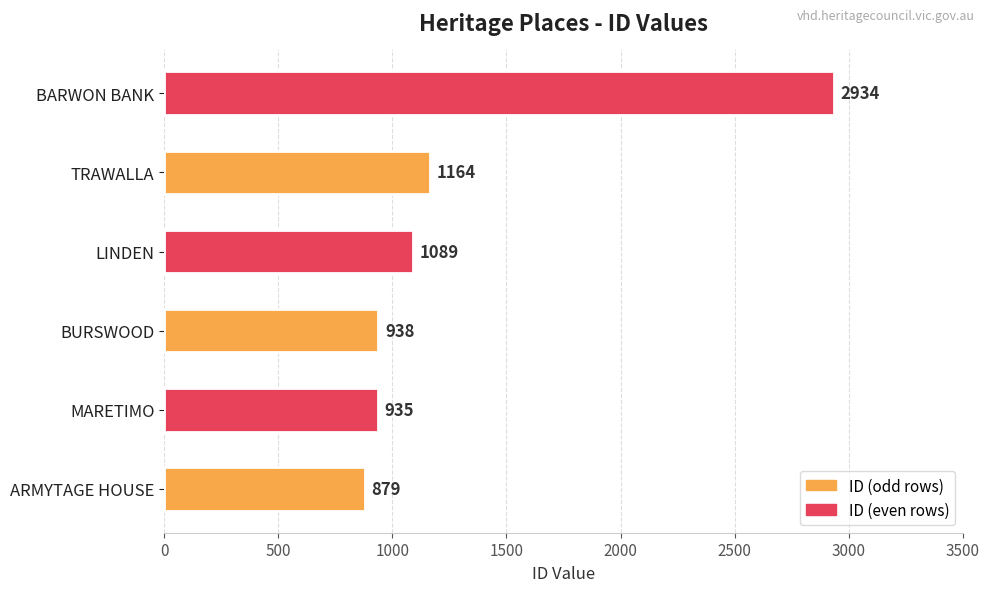

What is the maximum value shown in the chart?

2934